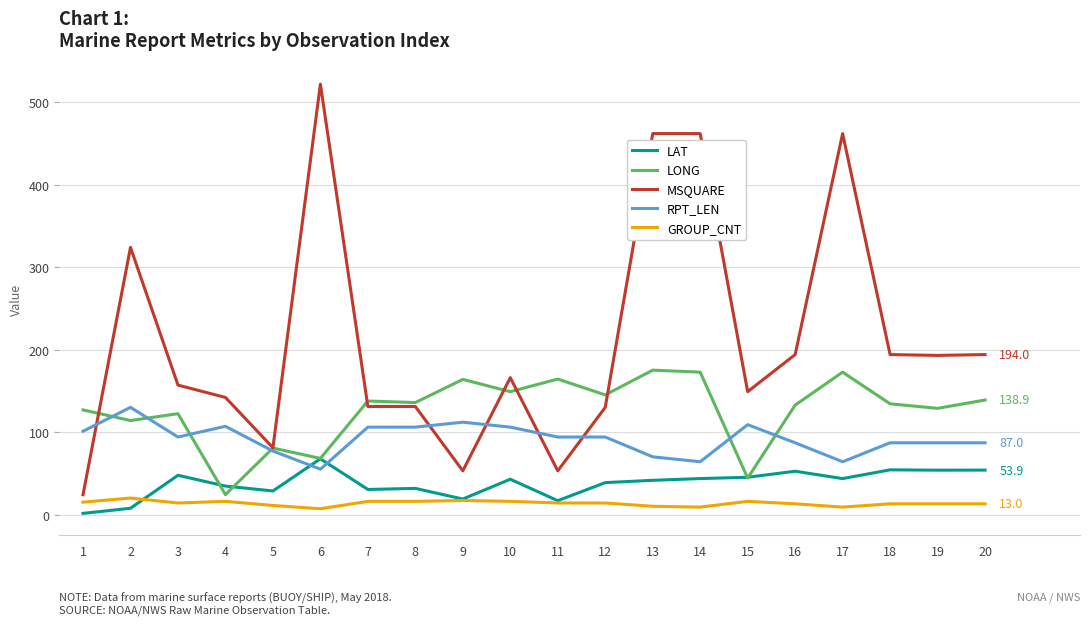

Which series ends up on top after the final intersection of RPT_LEN and LONG?

LONG